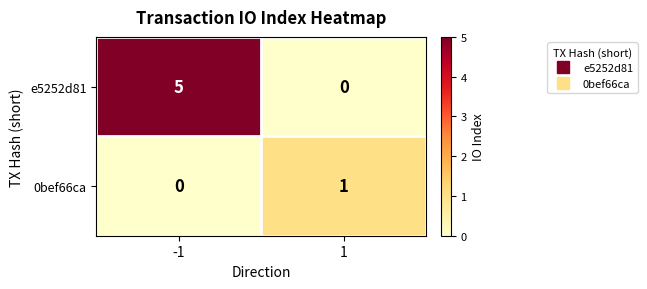

At 1, list the series in order from largest to smallest.

0bef66ca, e5252d81